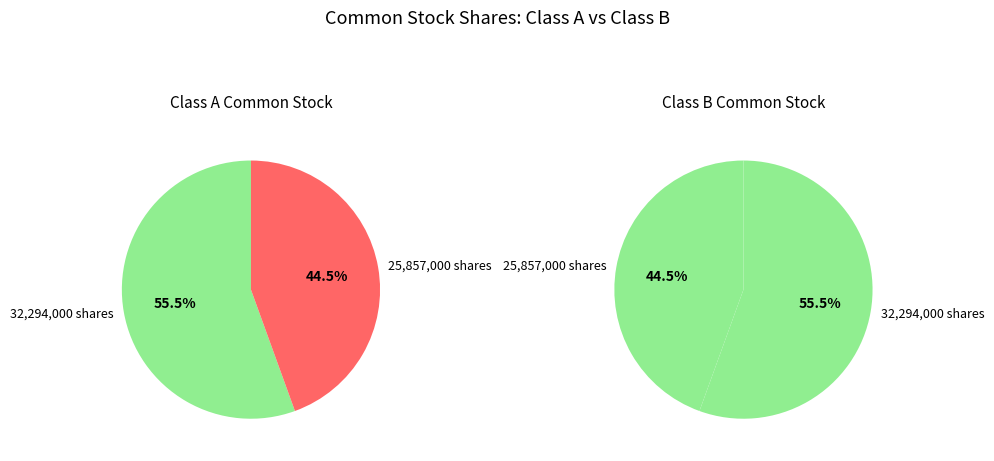

Does 25857000 represent more than half of the total?

No